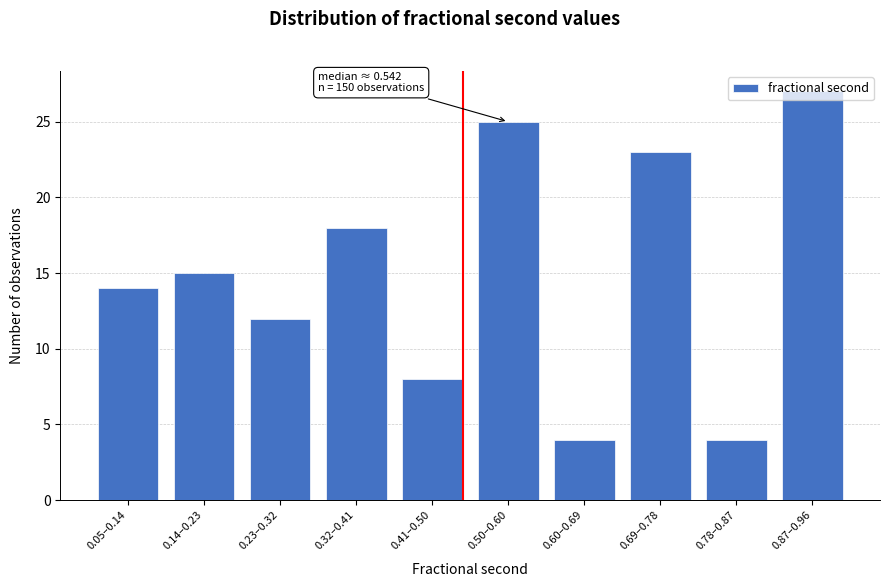

What is the label of the 6th bar from the left?

0.50–0.60